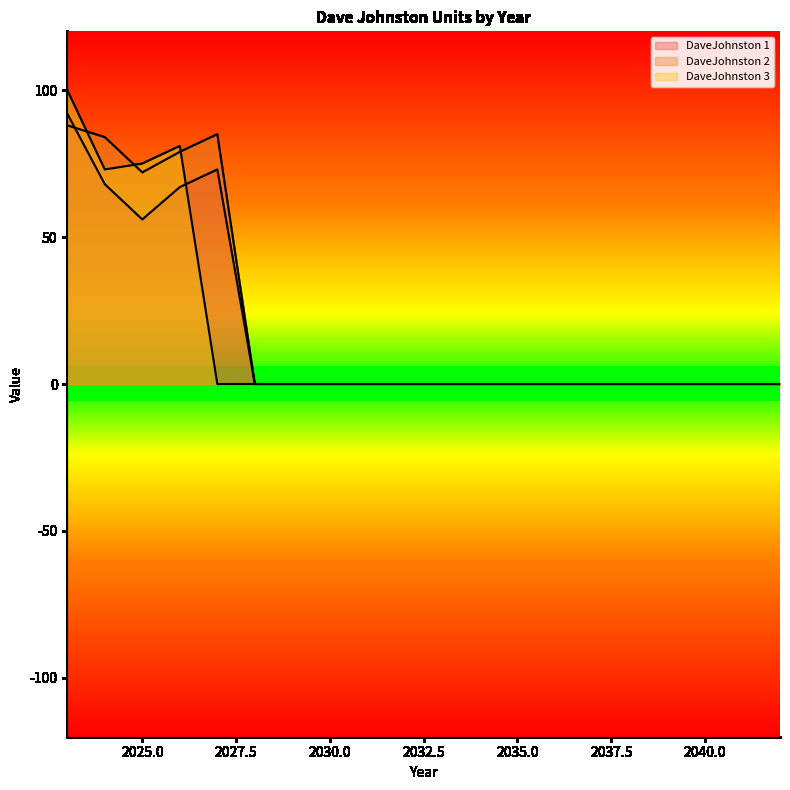

True or false: DaveJohnston 2 has a value of 0 at 2036.

True